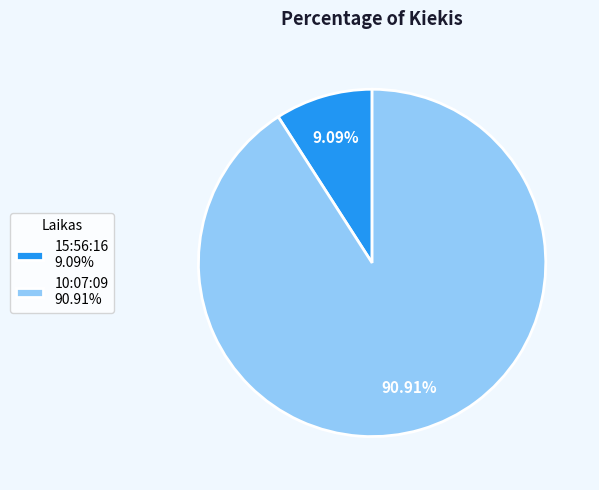

Between 15:56:16 9.09% and 10:07:09 90.91%, which is larger?

10:07:09 90.91%